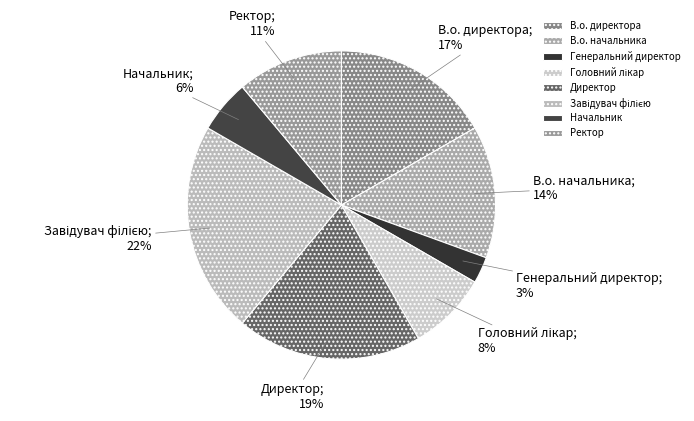

Which has a higher value, В.о. директора or Начальник?

В.о. директора